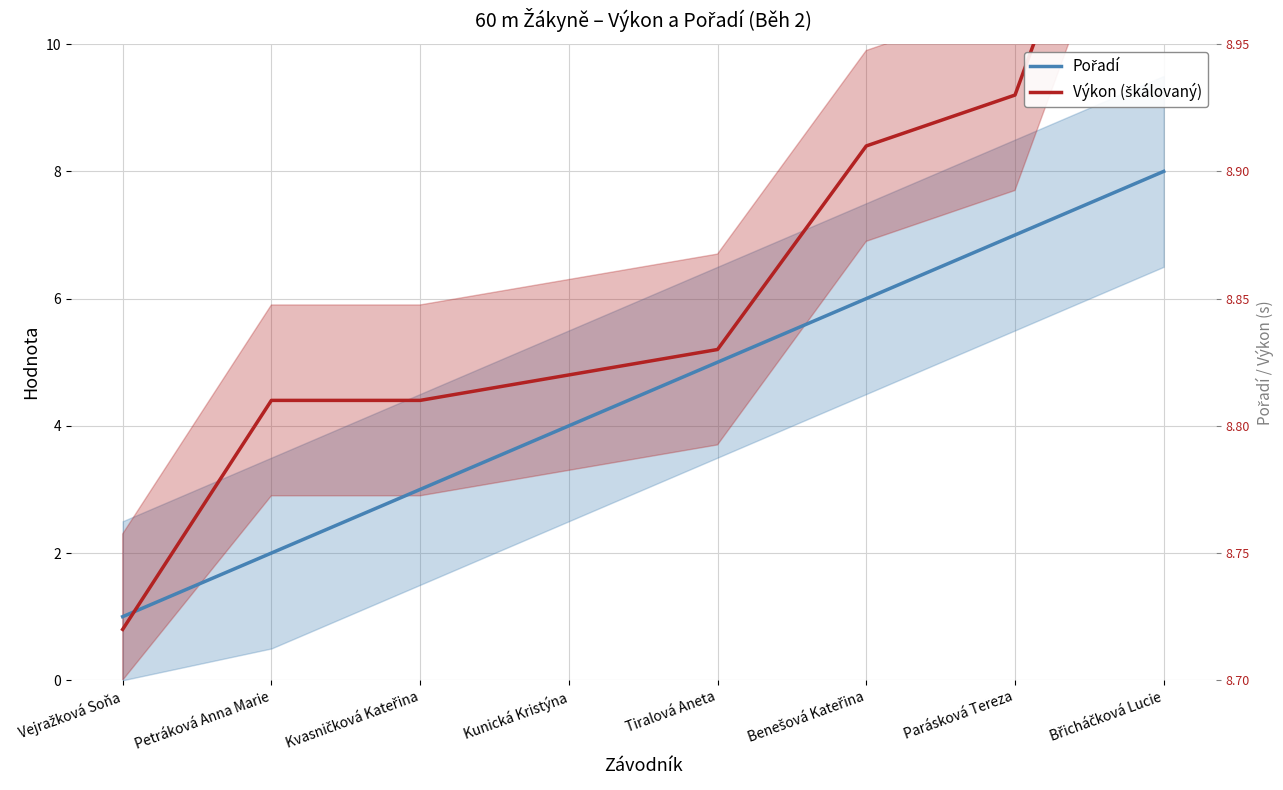

True or false: Výkon (škálovaný) has a value of 0.6 at Vejražková Soňa.

False